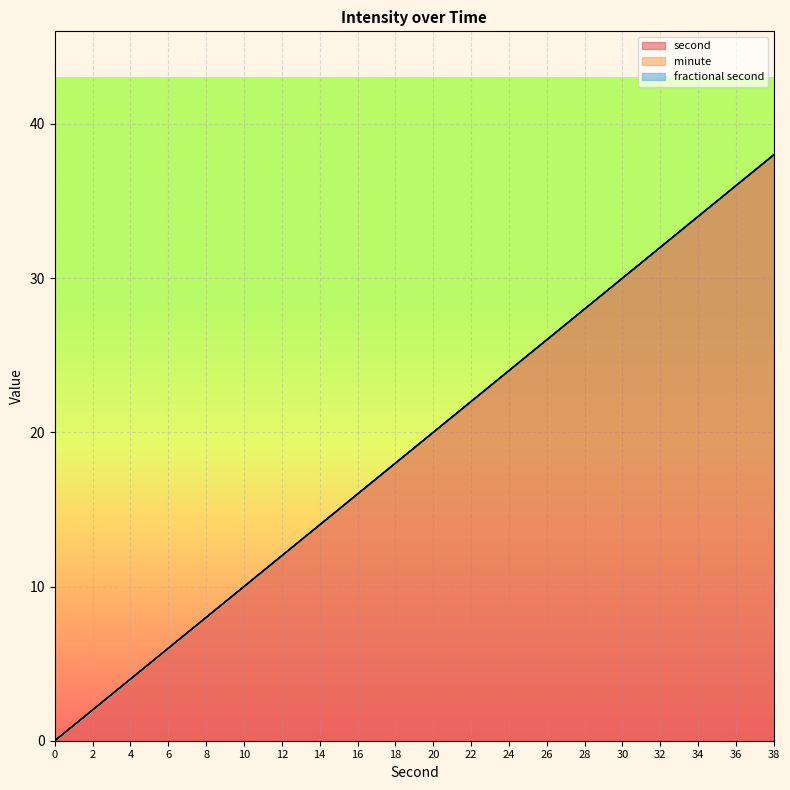

Which series has the largest range (max minus min)?

second